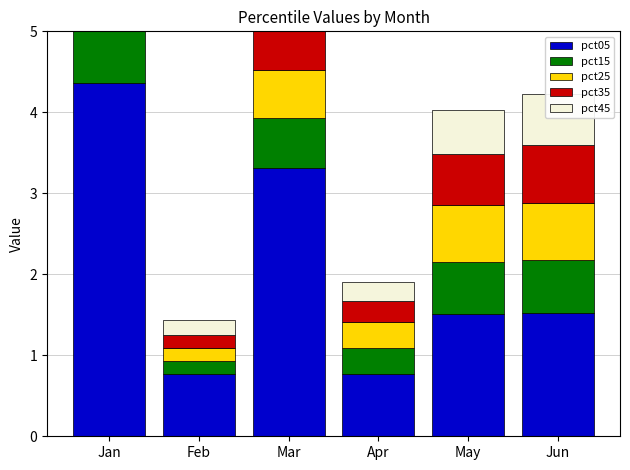

How many pct35 values are between 0 and 1?

6